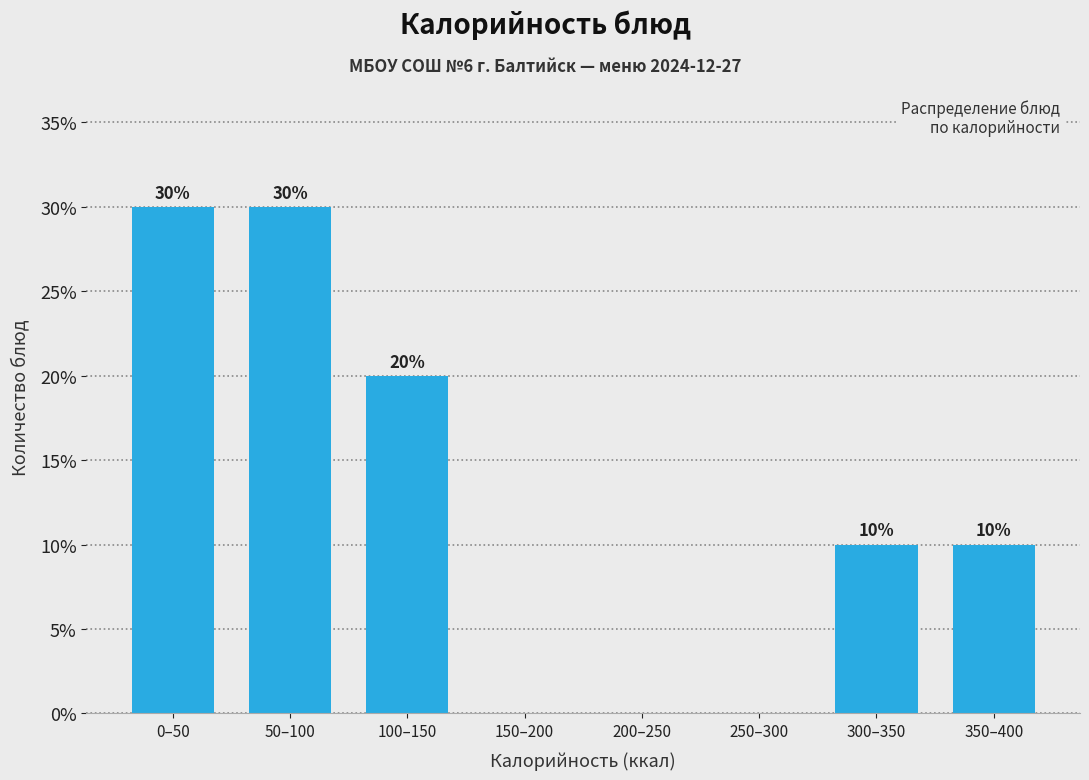

Reading left to right, list all the values displayed in this chart.

0–50=30	50–100=30	100–150=20	150–200=0	200–250=0	250–300=0	300–350=10	350–400=10